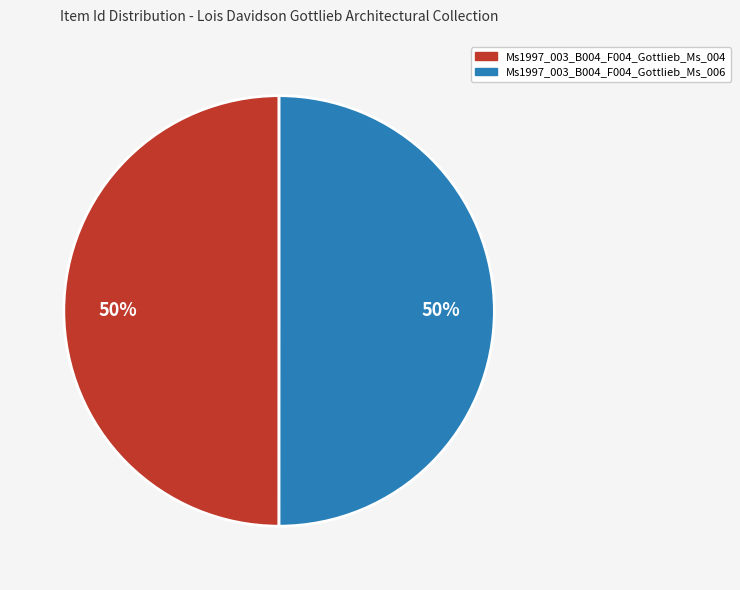

Approximately how many times larger is the value at Ms1997_003_B004_F004_Gottlieb_Ms_006 compared to Ms1997_003_B004_F004_Gottlieb_Ms_004?

1.0